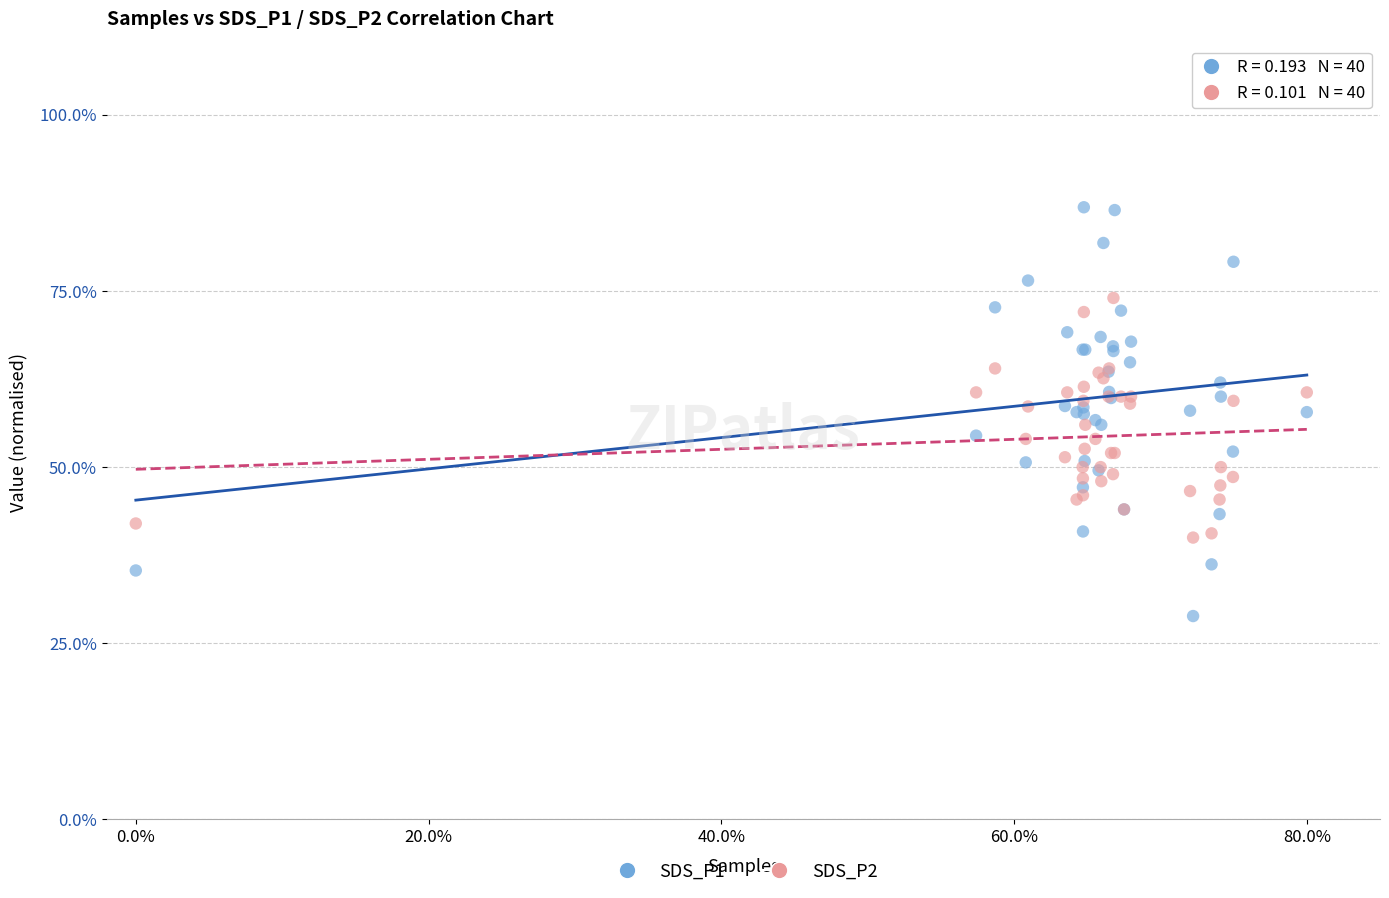

Which series reaches the maximum Y coordinate?

SDS_P1